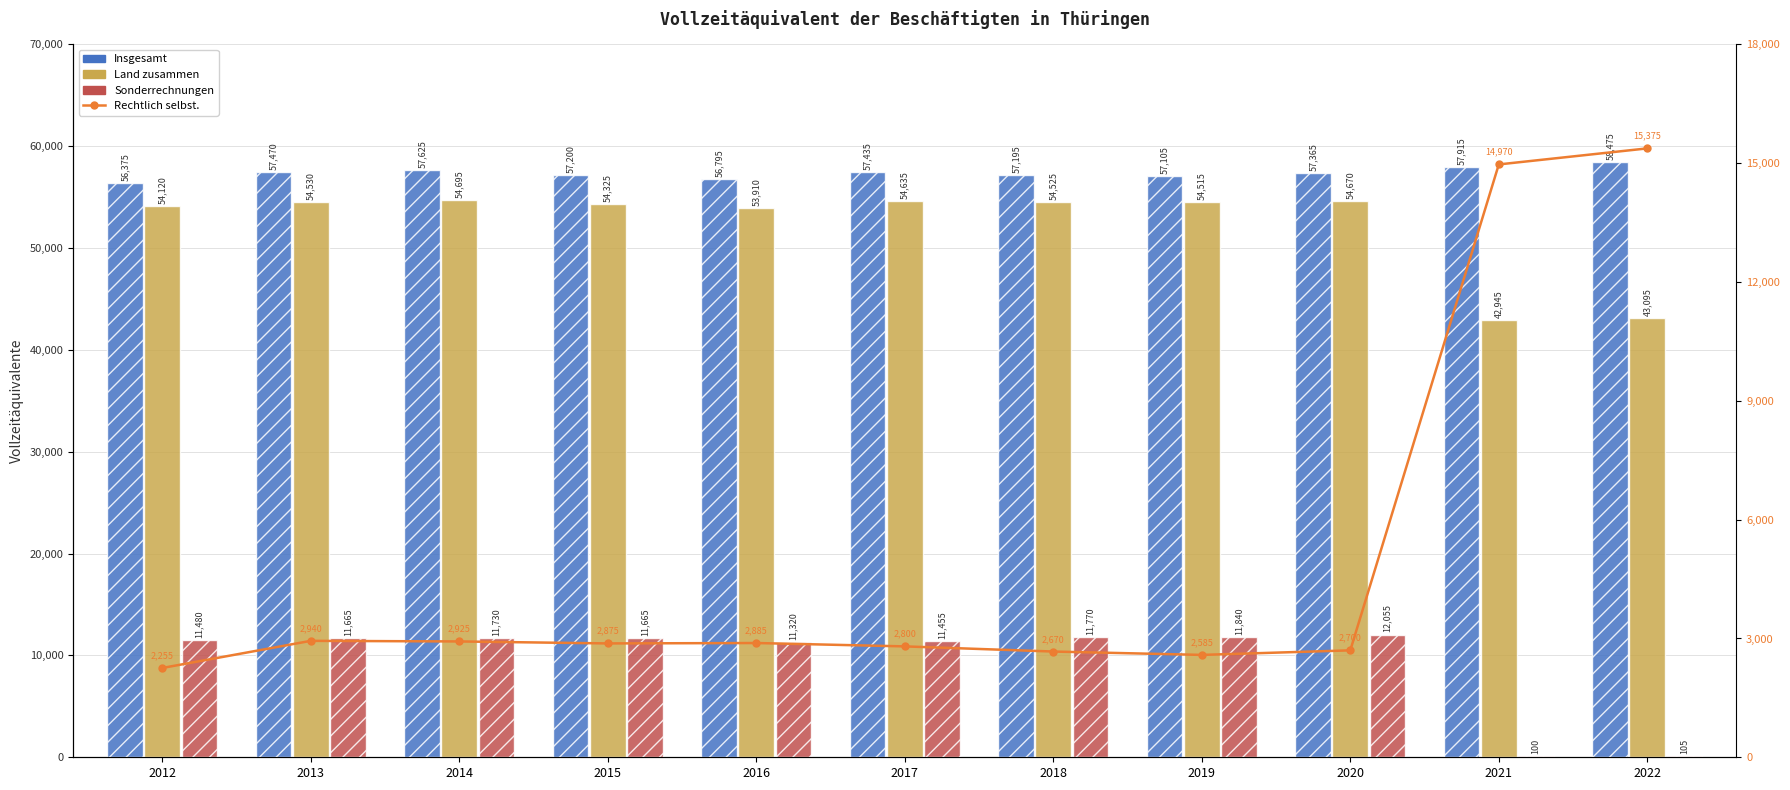

The Insgesamt series shows 29919 at 2018. True or false?

False